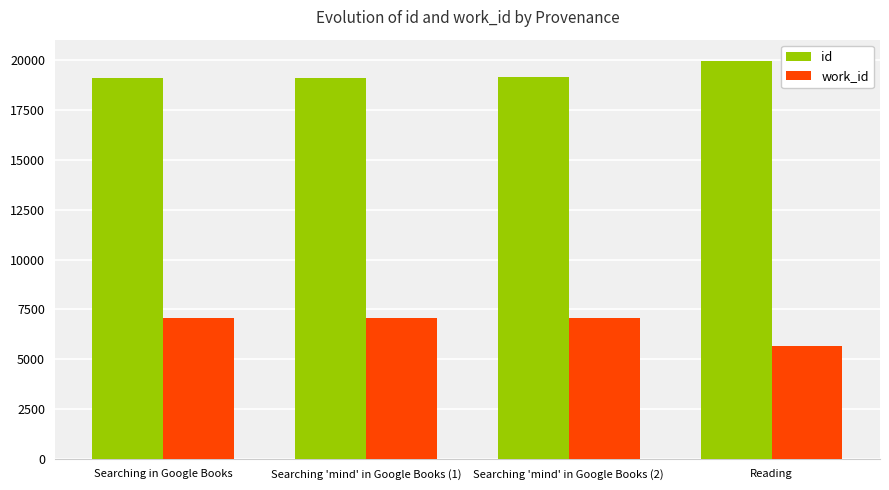

What is the minimum value shown in the chart?

5681